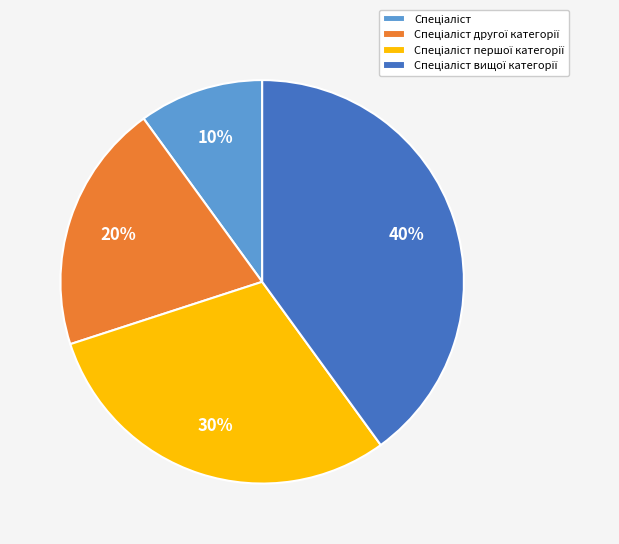

To the nearest percent, what is the average slice percentage?

25%